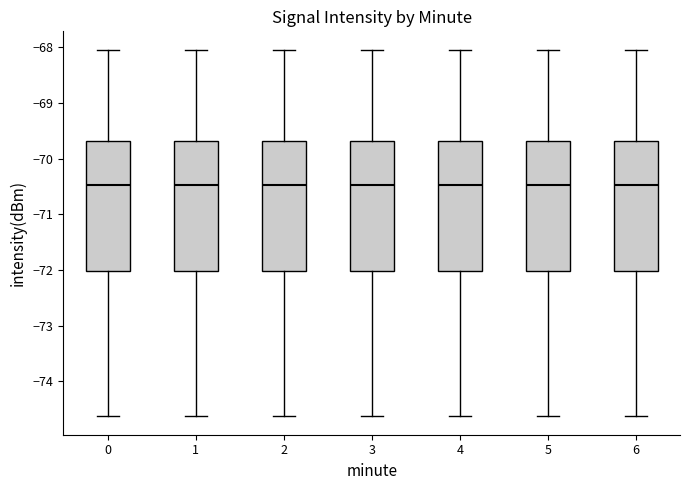

Where is the upper edge of the box at x = 6 on the y-axis? The values are not printed on the chart, so give them approximately, as read against the axis.

-69.7